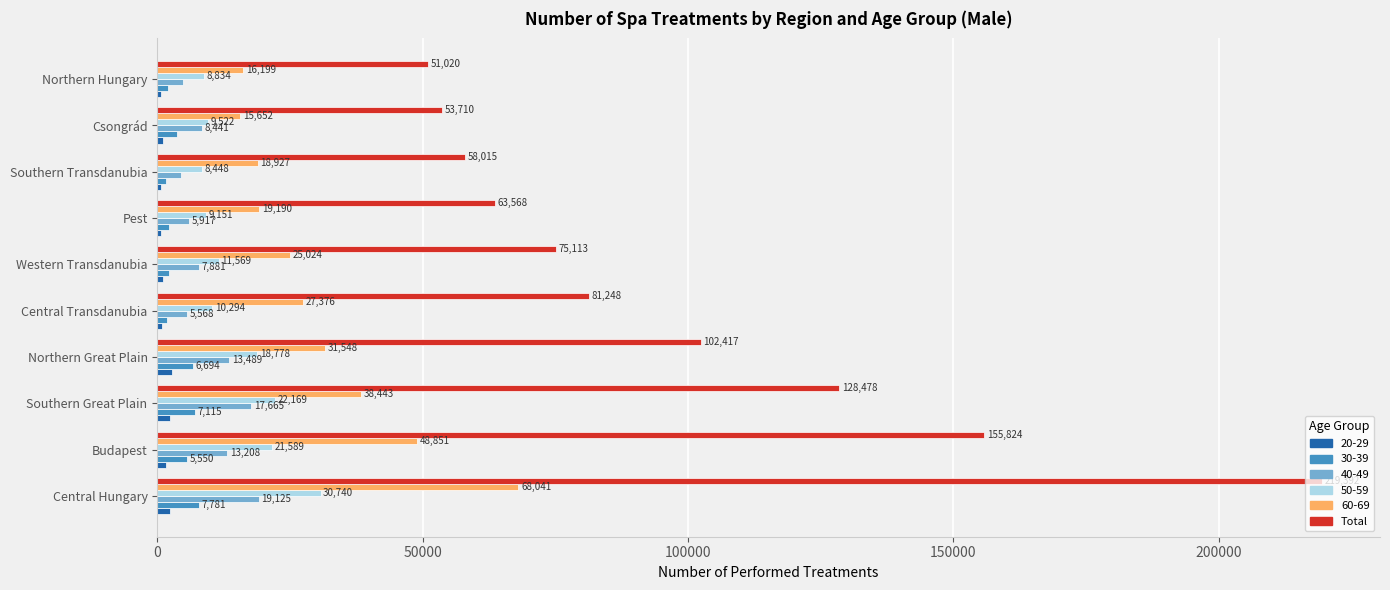

What is the difference between the highest and lowest values at Western Transdanubia?

74043.0